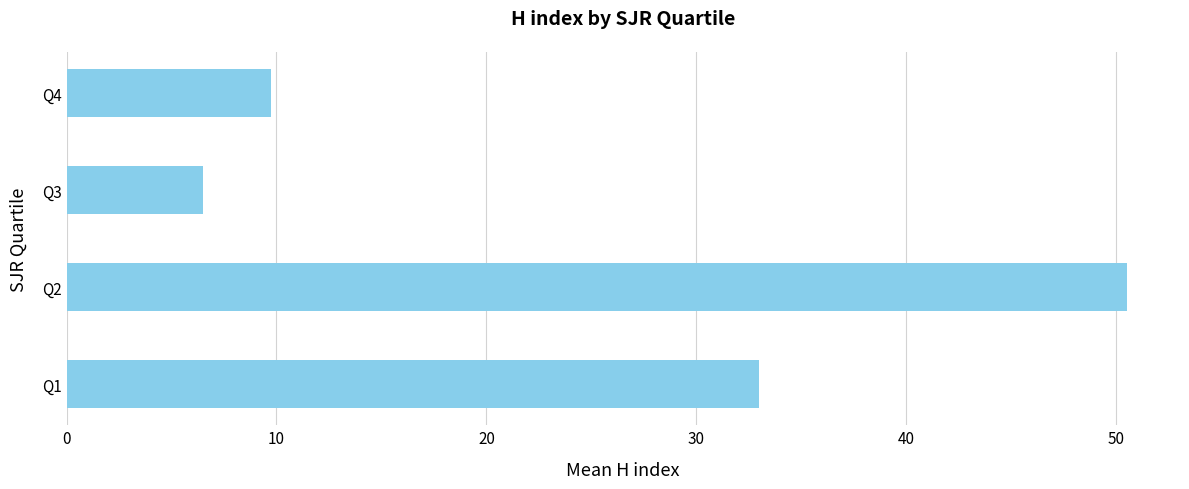

Reading bottom to top, extract all data points from this chart.

33.0	50.5	6.5	9.8